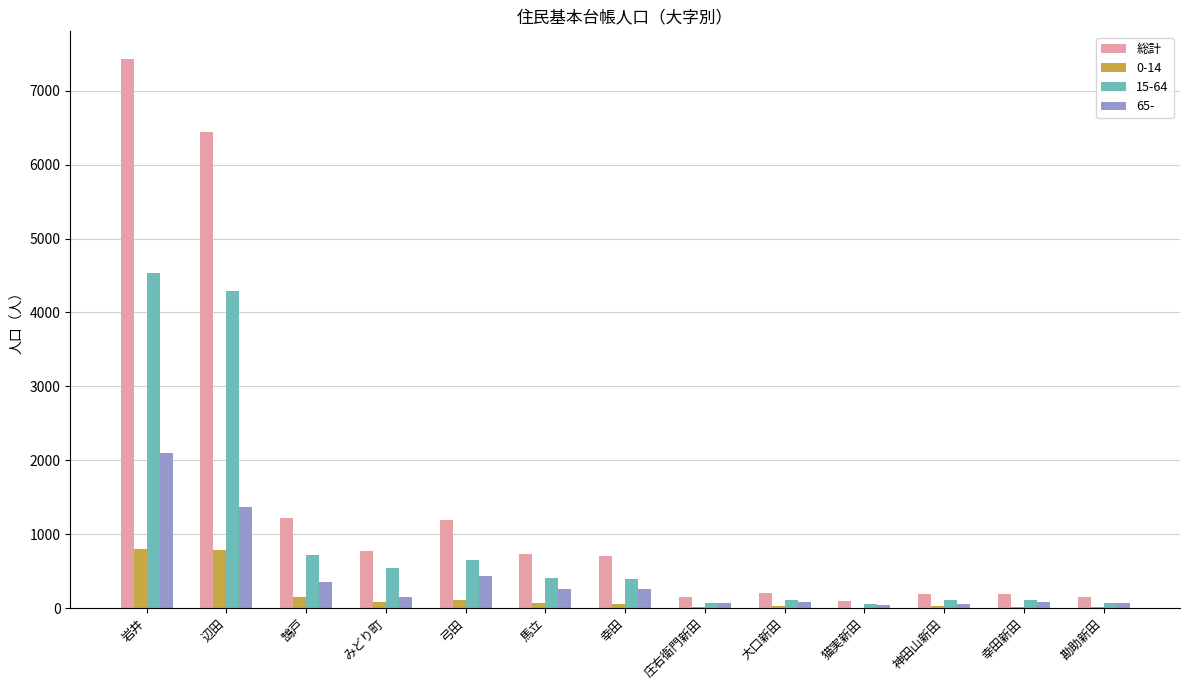

Which label corresponds to the largest value in the chart?

岩井